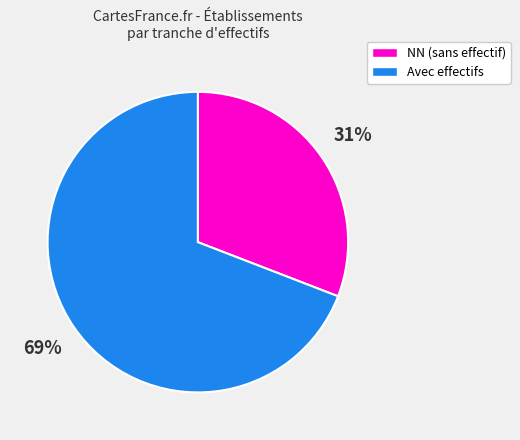

True or false: NN (sans effectif) accounts for 31% of the total.

True